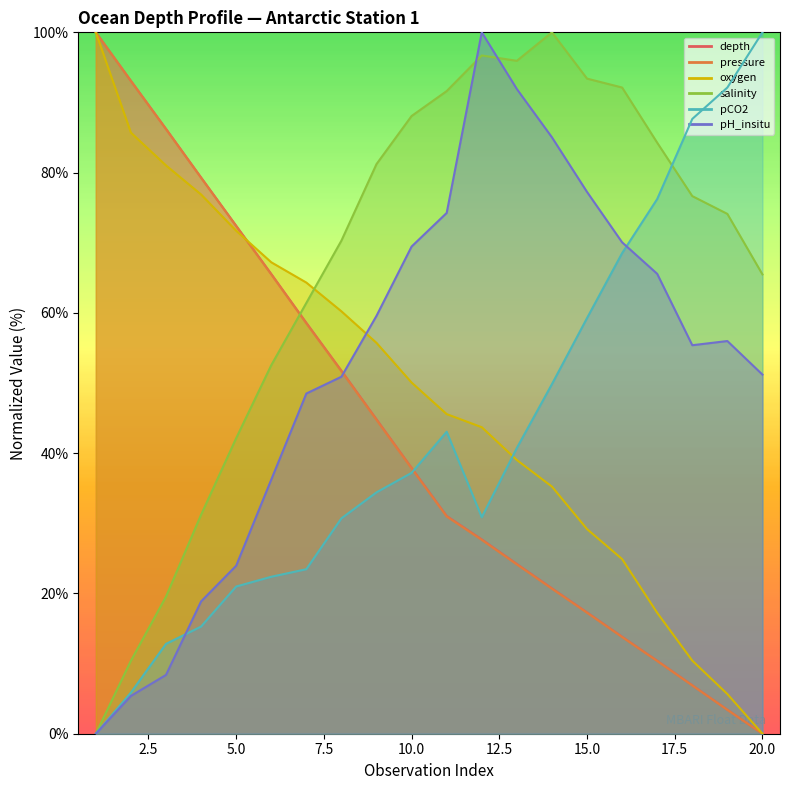

At which label is pH_insitu closest to 50?

8